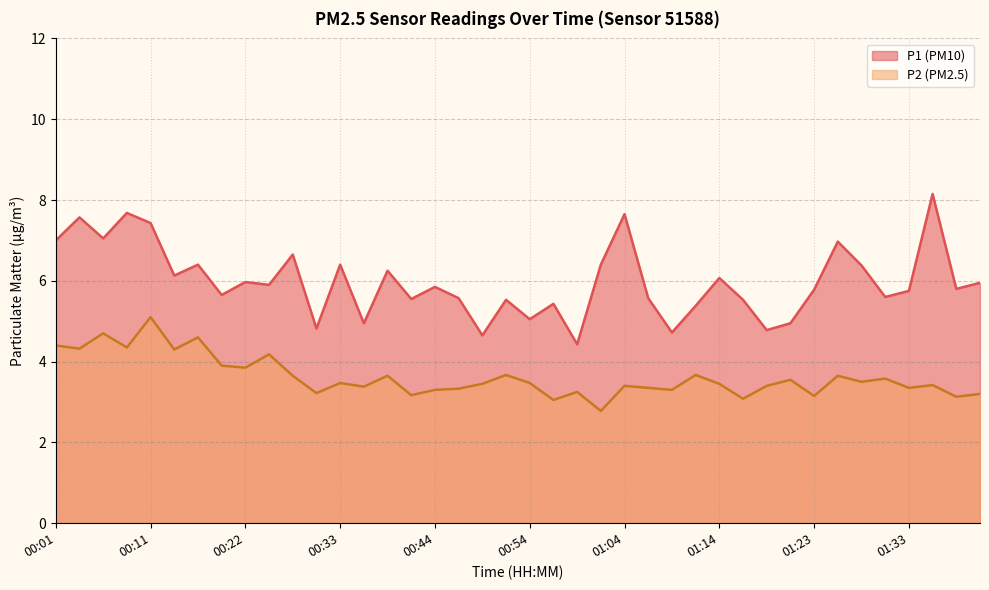

How many series are shown in this chart?

2